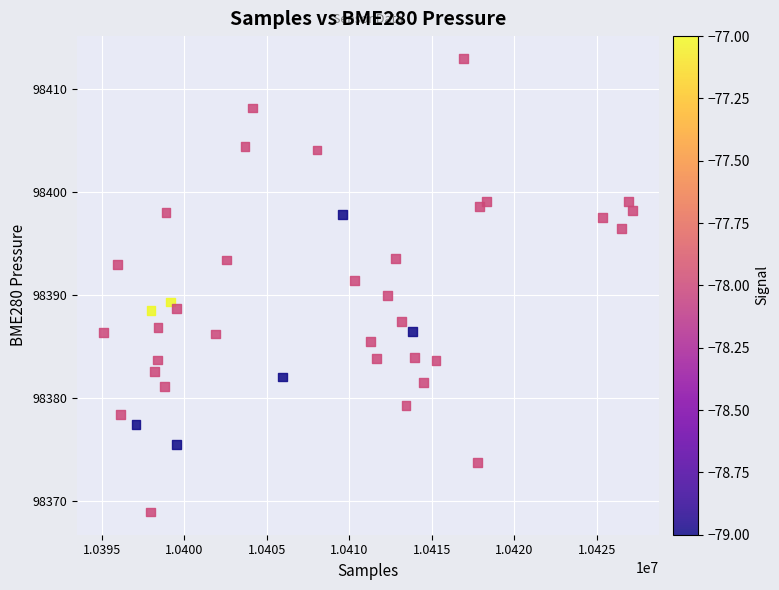

What is the range of Y values (max minus min)?

44.0